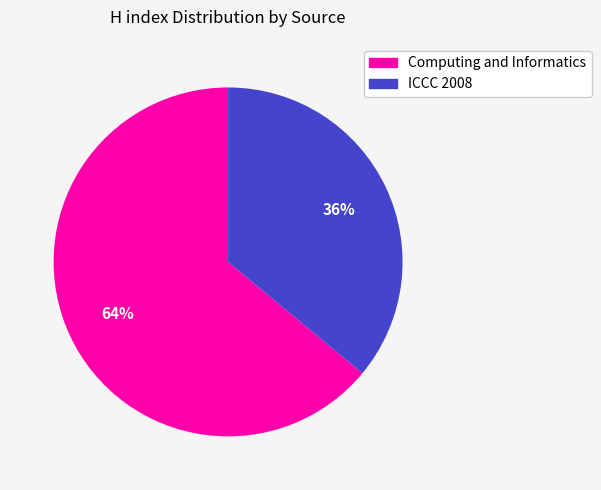

To the nearest percent, what portion does Computing and Informatics represent?

64%